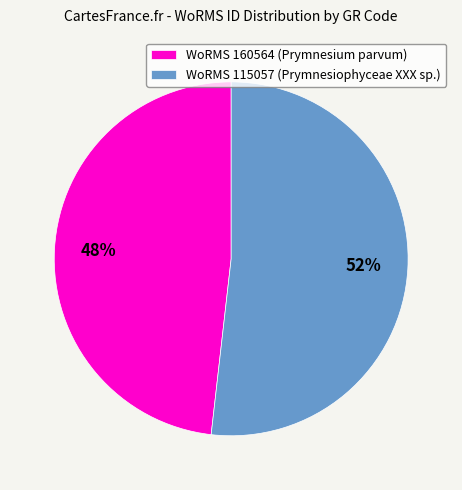

Rank the categories by value from lowest to highest.

WoRMS 160564 (Prymnesium parvum), WoRMS 115057 (Prymnesiophyceae XXX sp.)